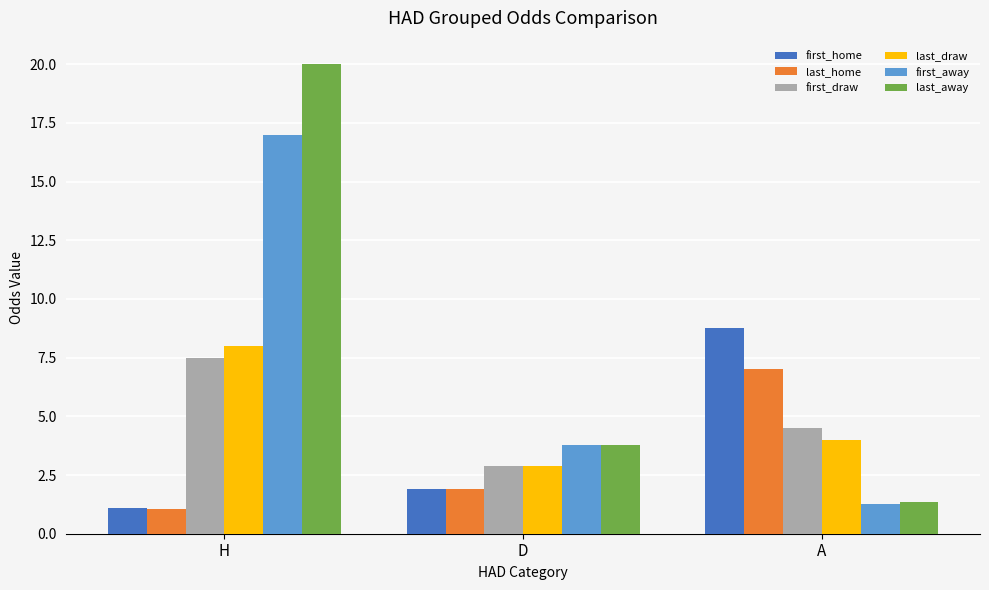

At which label does last_away reach its minimum?

A